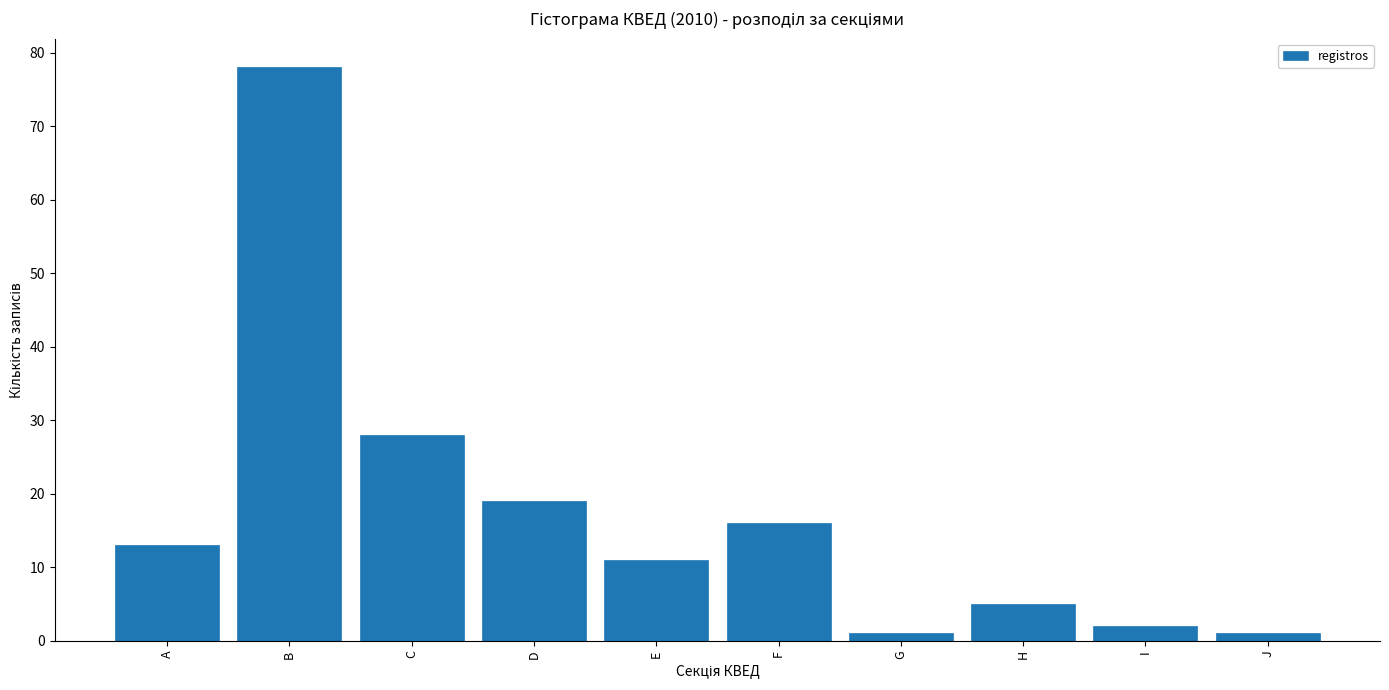

Reading right to left, transcribe all the data shown in this chart.

1	2	5	1	16	11	19	28	78	13